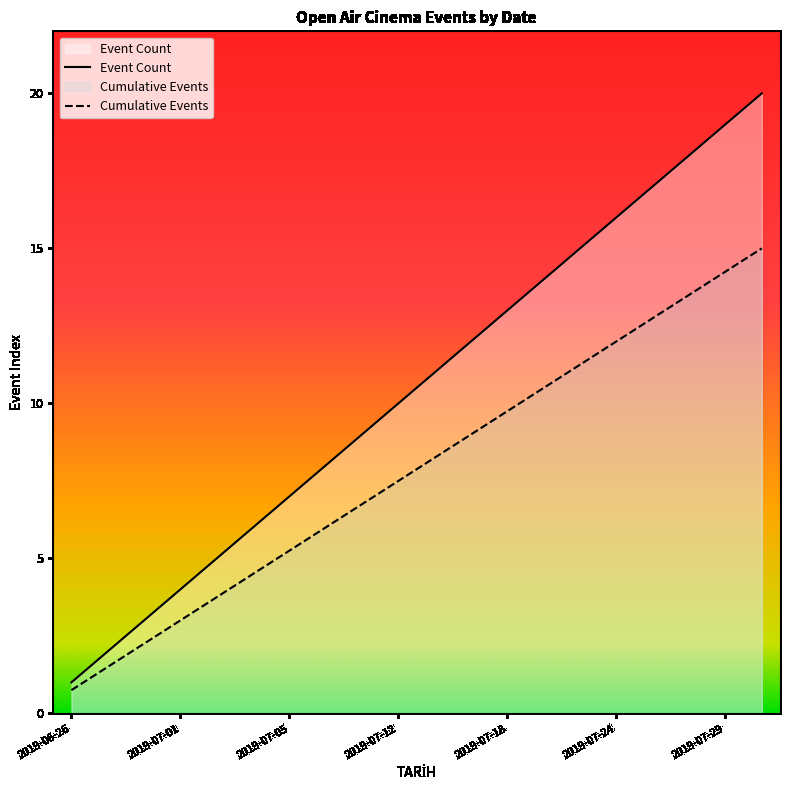

What is the average value of the Cumulative Events series?

7.9